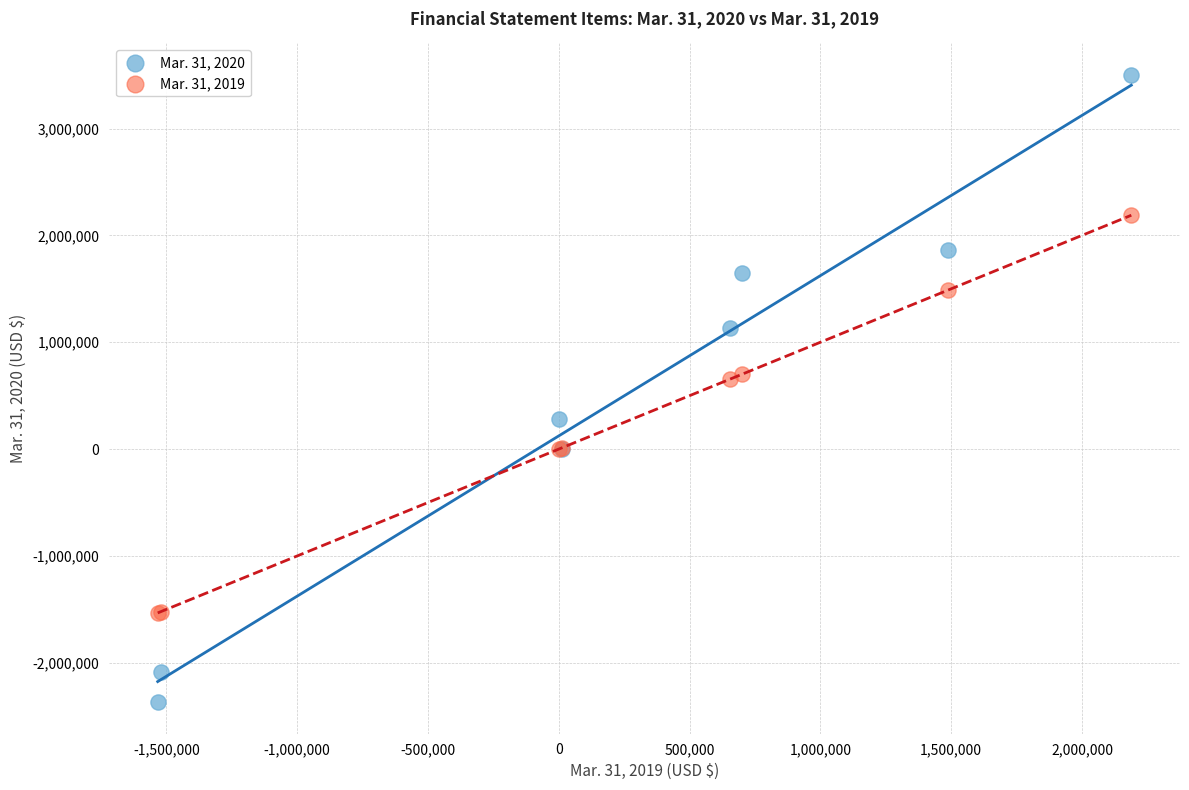

What is the X range (max minus min) for the scatter plot?

3721203